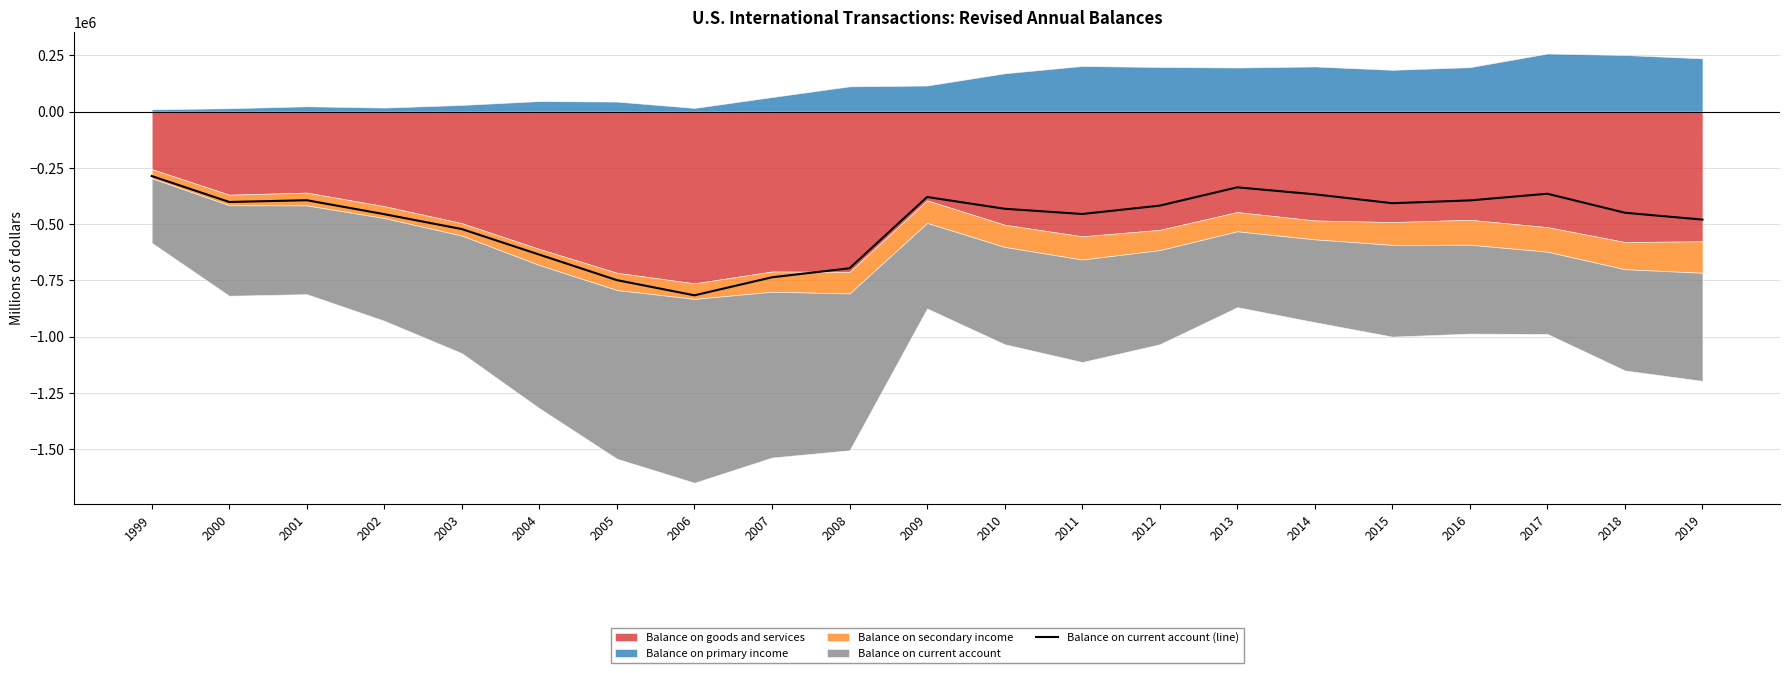

True or false: there are more than 1 points higher than both neighbors.

True